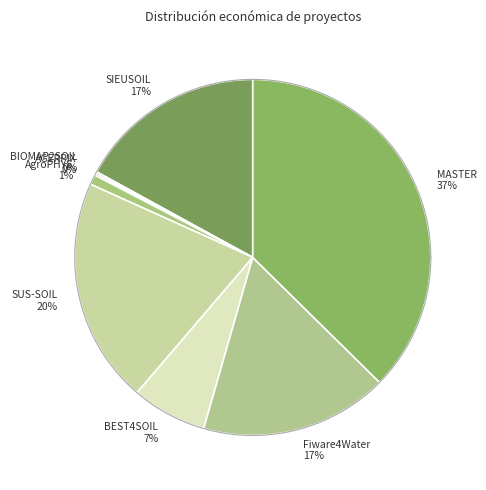

Which slice is the smallest?

BIOMAP2SOIL